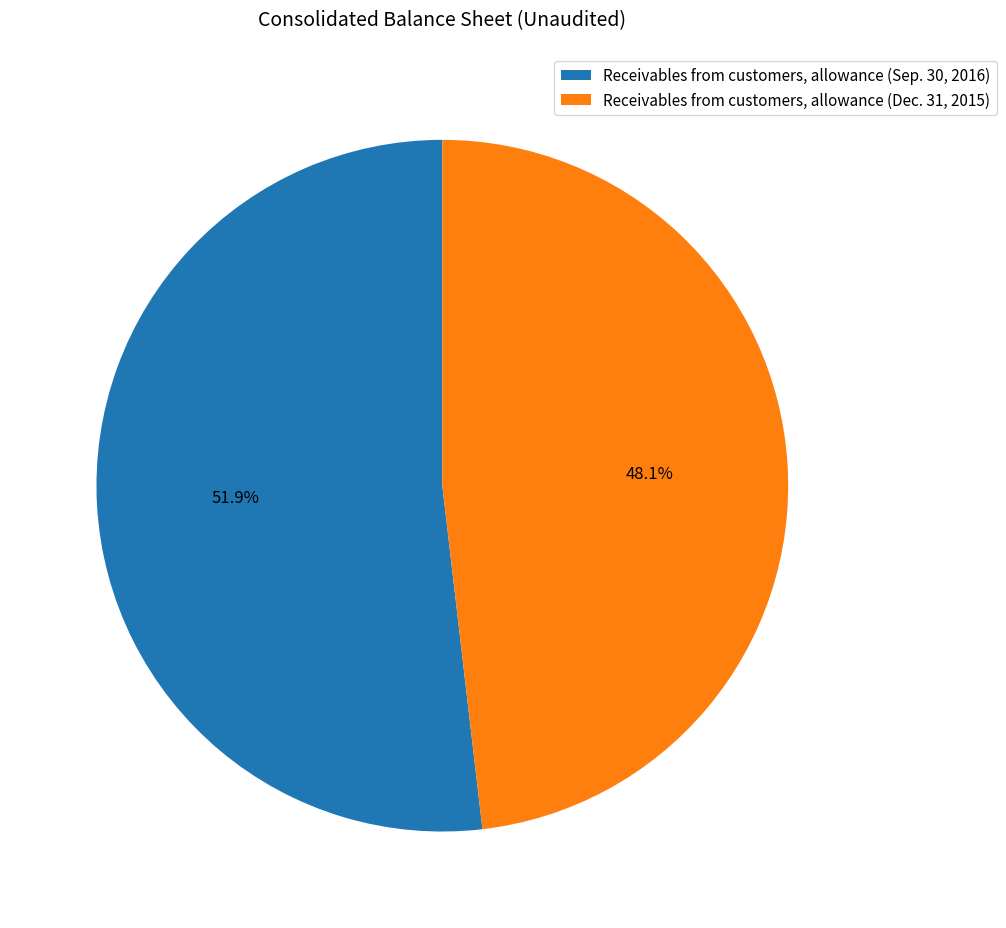

Which slice represents more than half of the pie?

Receivables from customers, allowance (Sep. 30, 2016)